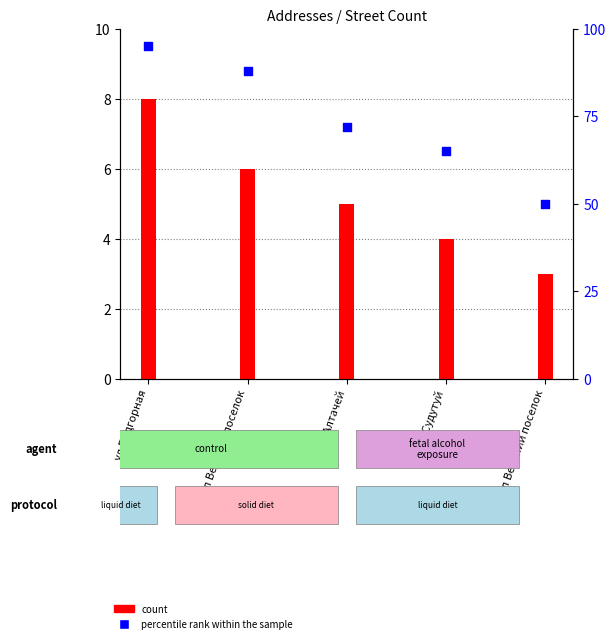

Which series reaches the minimum Y coordinate?

count